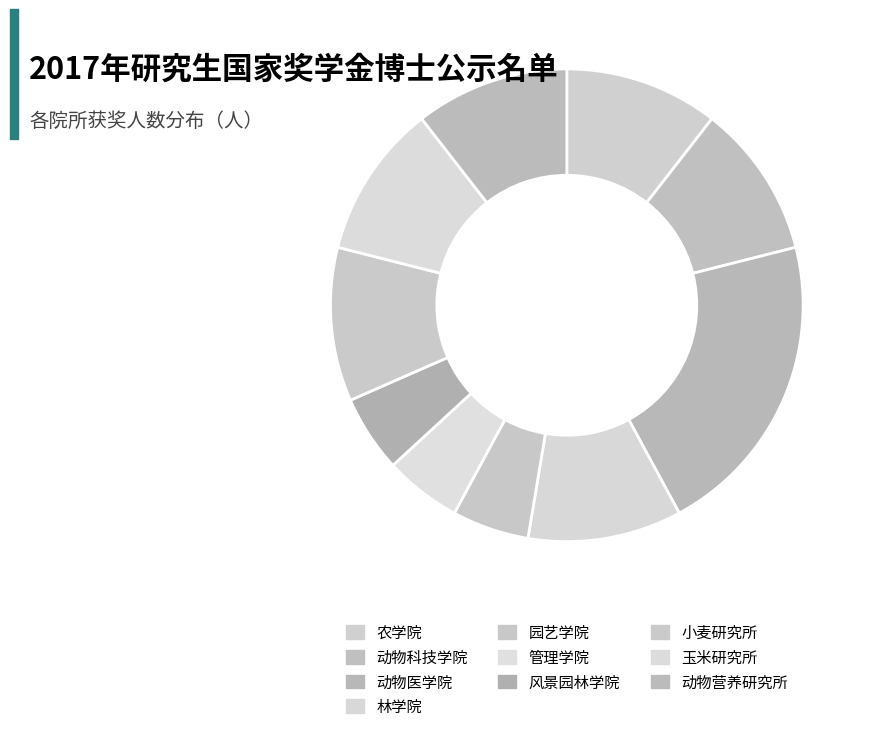

How many slices are in this pie chart?

10